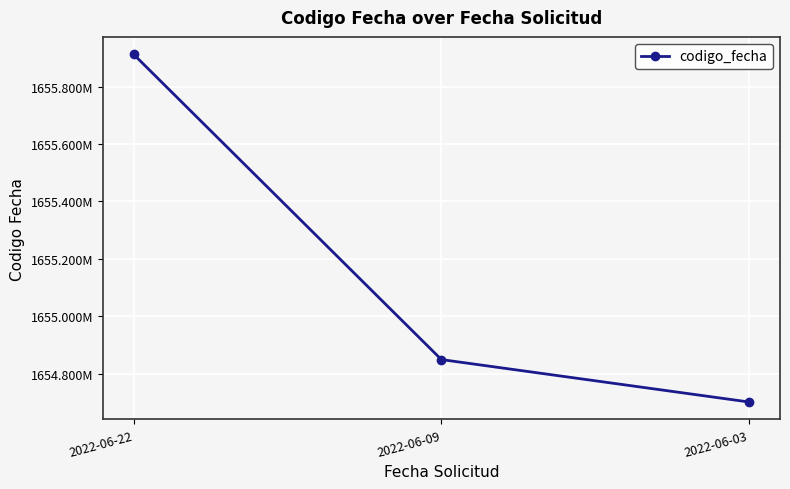

List the labels in order of value, smallest first.

2022-06-03, 2022-06-09, 2022-06-22